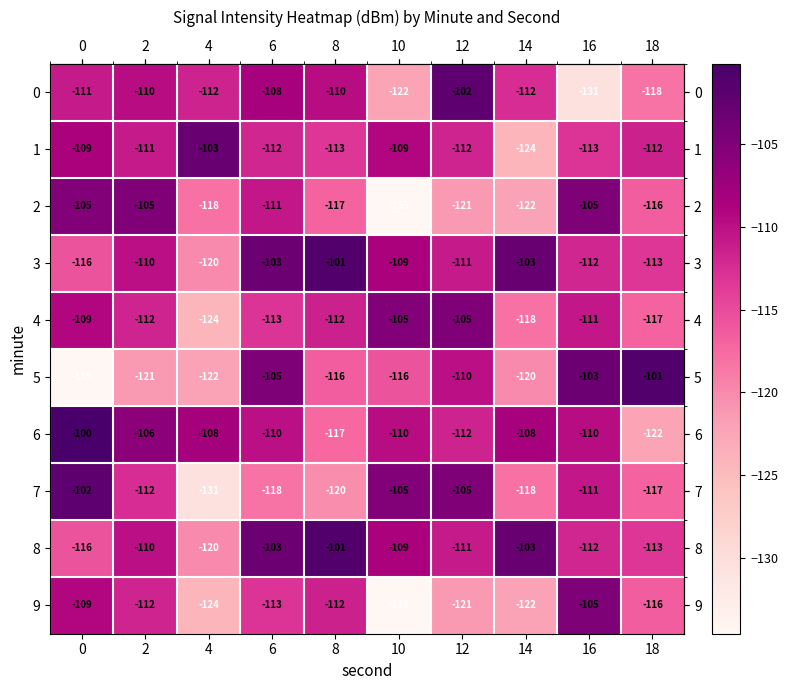

Which series changed the most between 0 and 2?

5